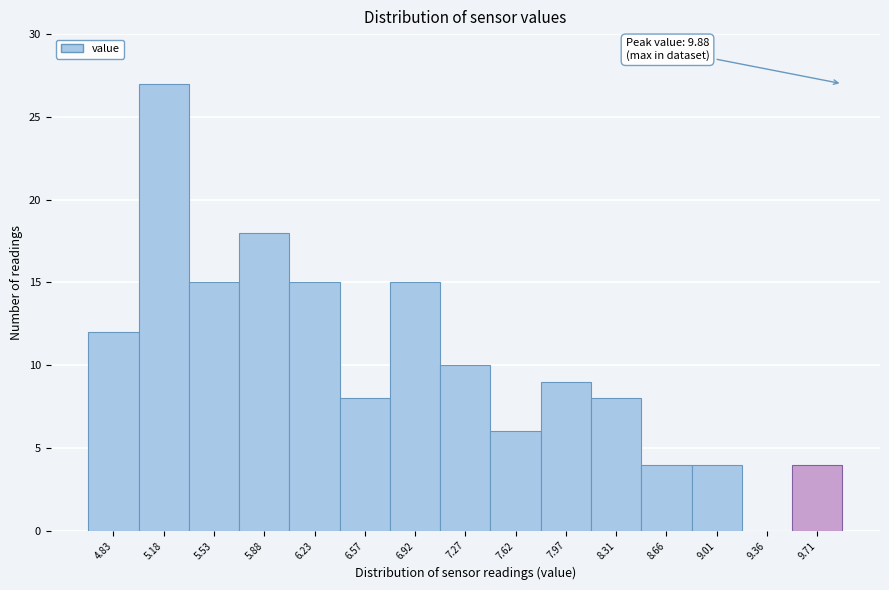

Over which range of the x-axis is the bar tallest?

5.00 to 5.35